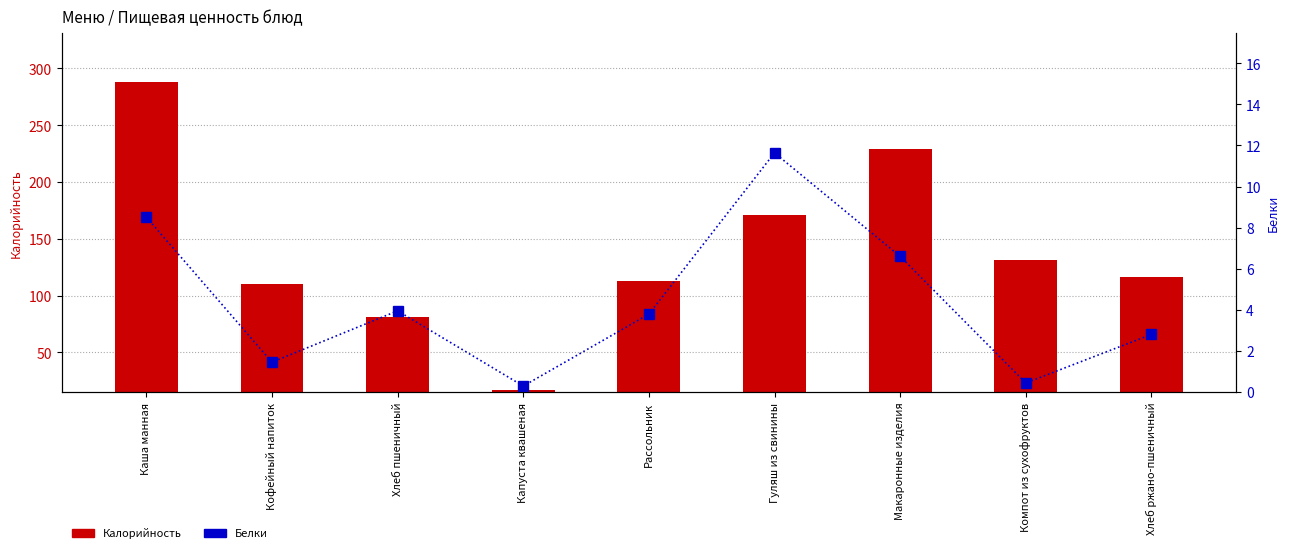

Does the chart contain stacked bars?

No